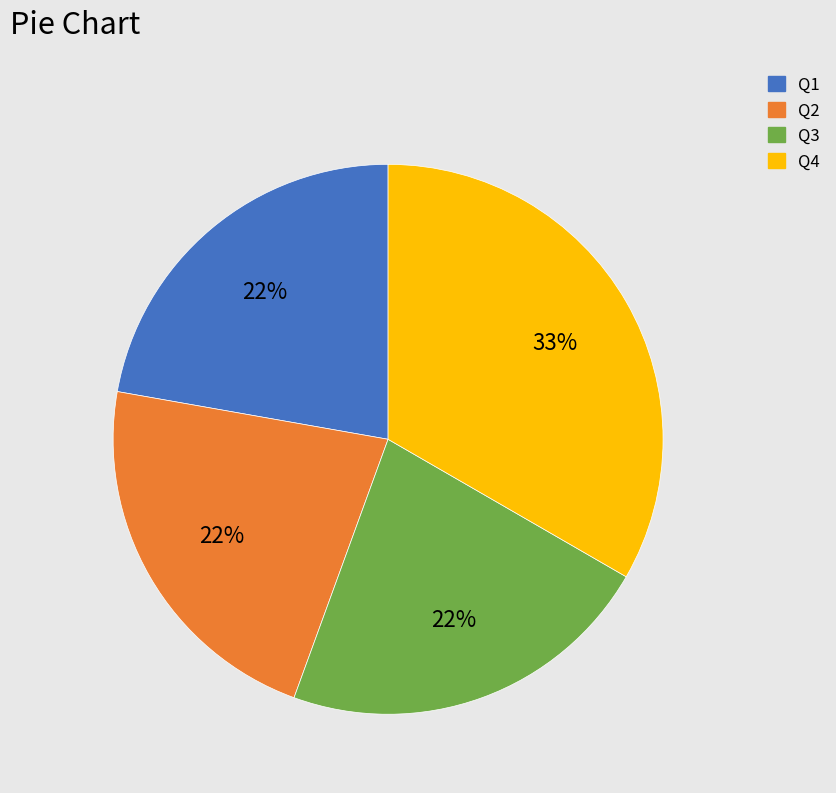

Is there any slice that represents more than half of the pie?

No